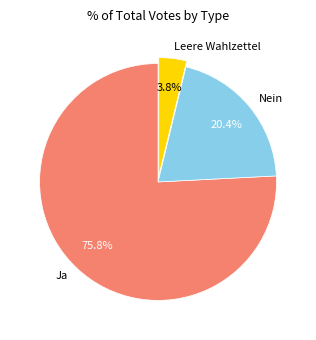

The Nein slice represents 33% of the pie. True or false?

False